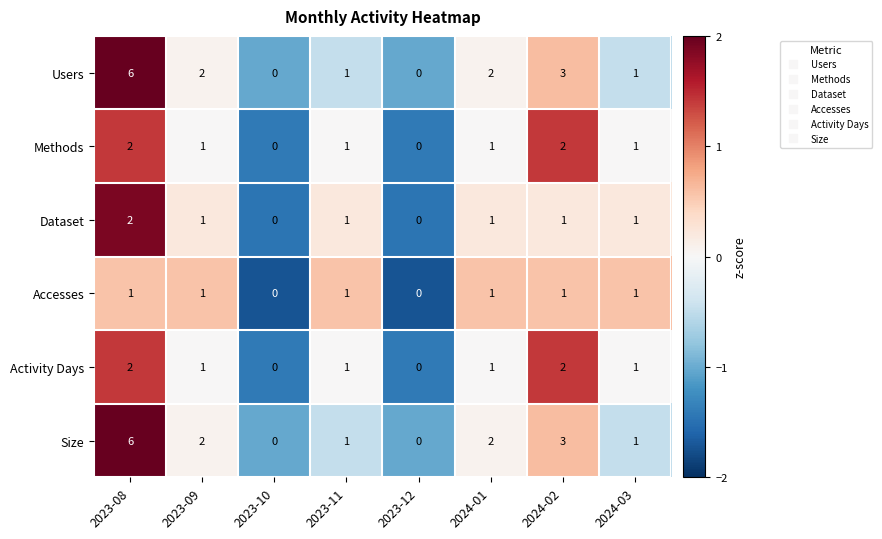

Where is Size nearest to the value 3?

2024-02